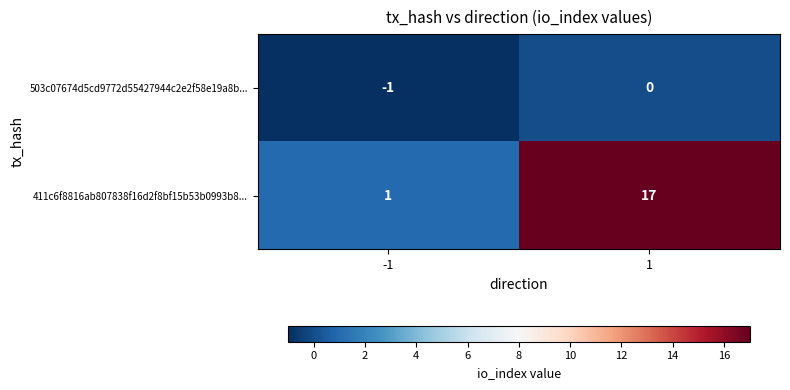

Rank the series at -1 from highest to lowest value.

411c6f8816ab807838f16d2f8bf15b53b0993b8..., 503c07674d5cd9772d55427944c2e2f58e19a8b...